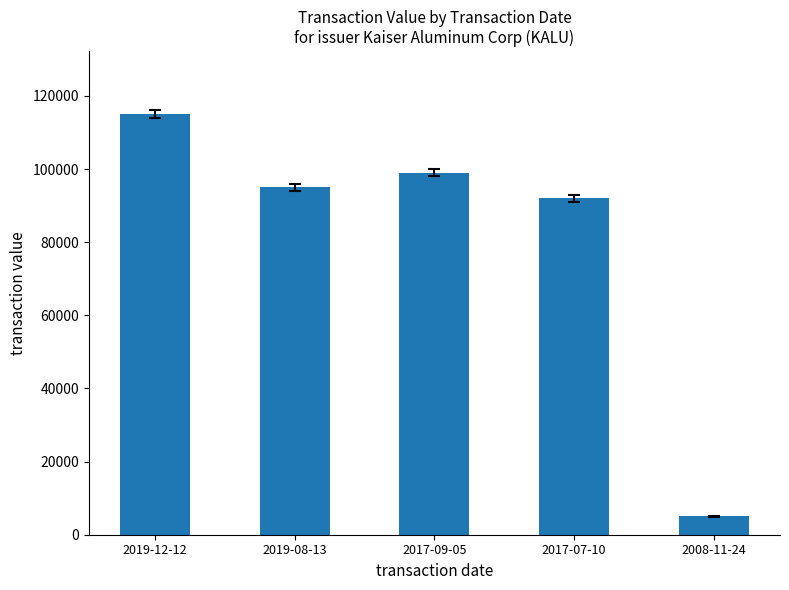

Where is the data nearest to the value 60008?

2017-07-10